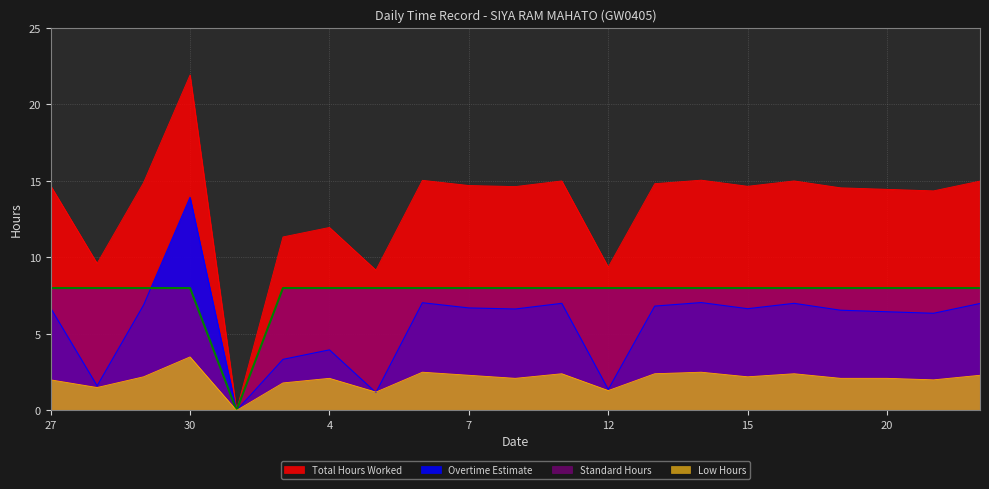

In Overtime Estimate, how many points are higher than both neighbors (excluding endpoints)?

6